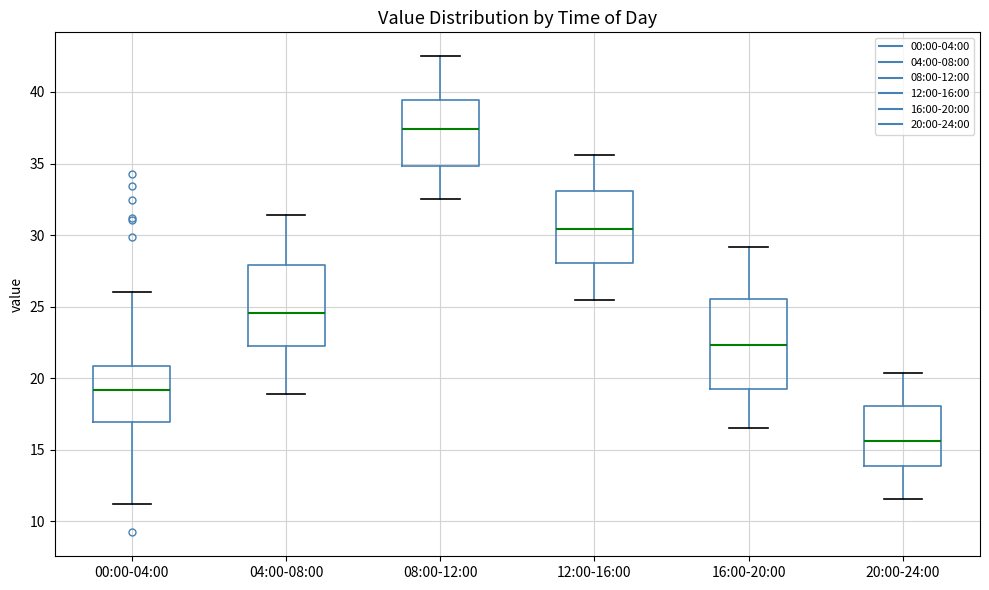

Which box's median line is the lowest?

20:00-24:00